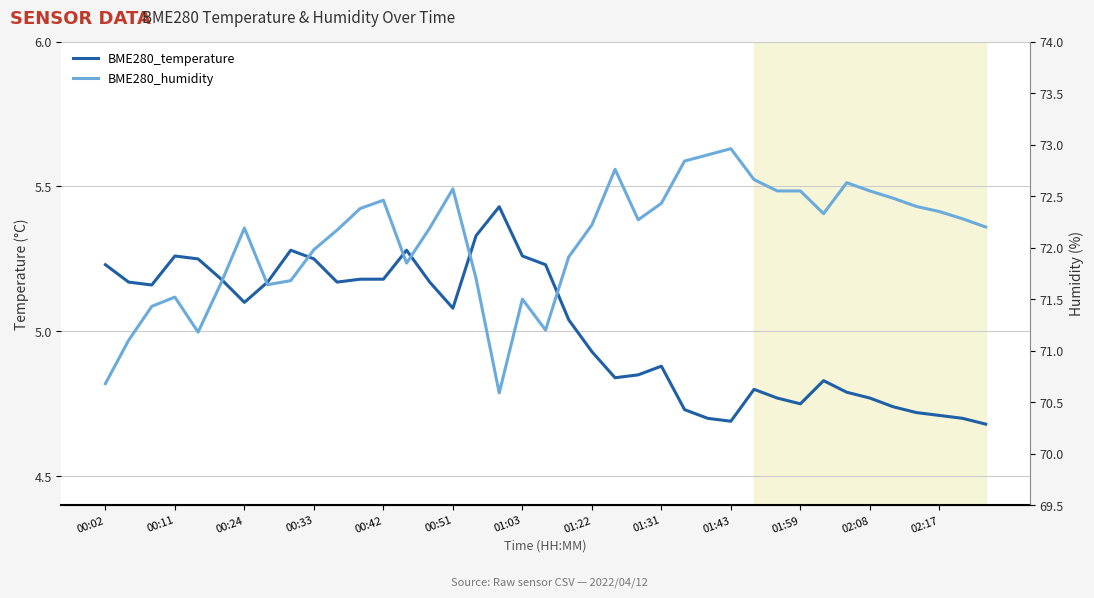

The value of BME280_temperature at 01:22 is 8.5. True or false?

False